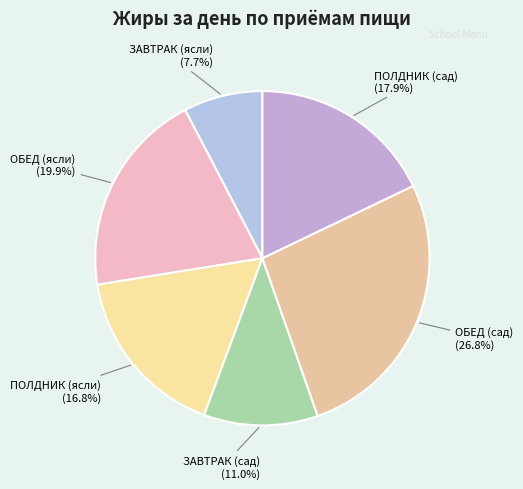

Is it true that ОБЕД (сад) is 27% of the pie?

True